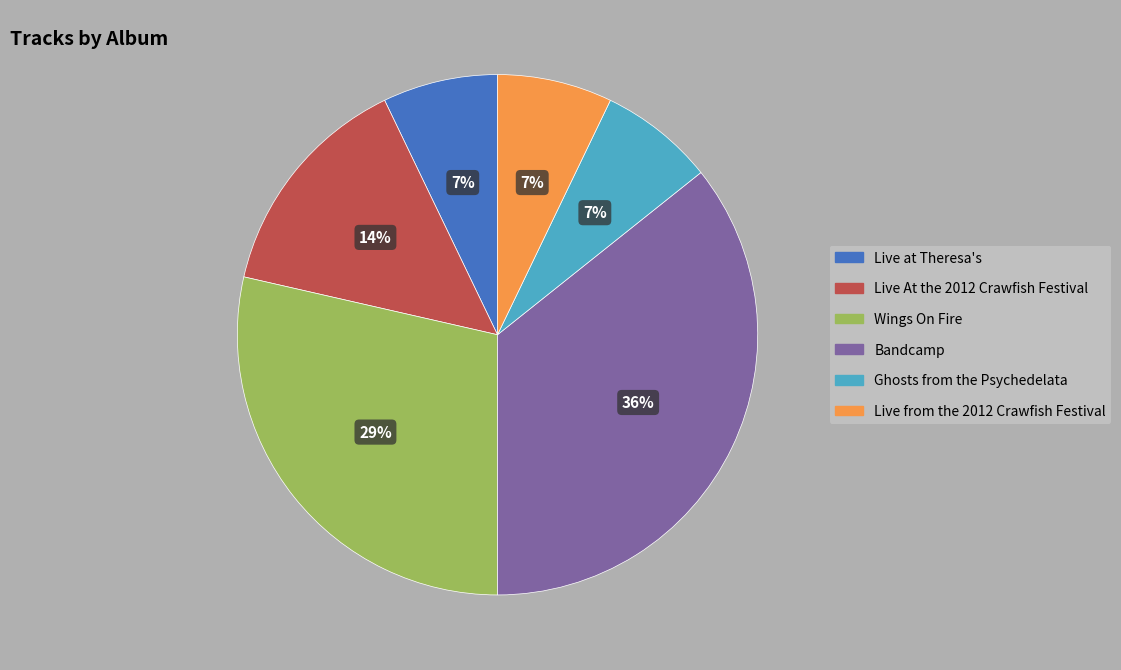

Which slice is the largest?

Bandcamp